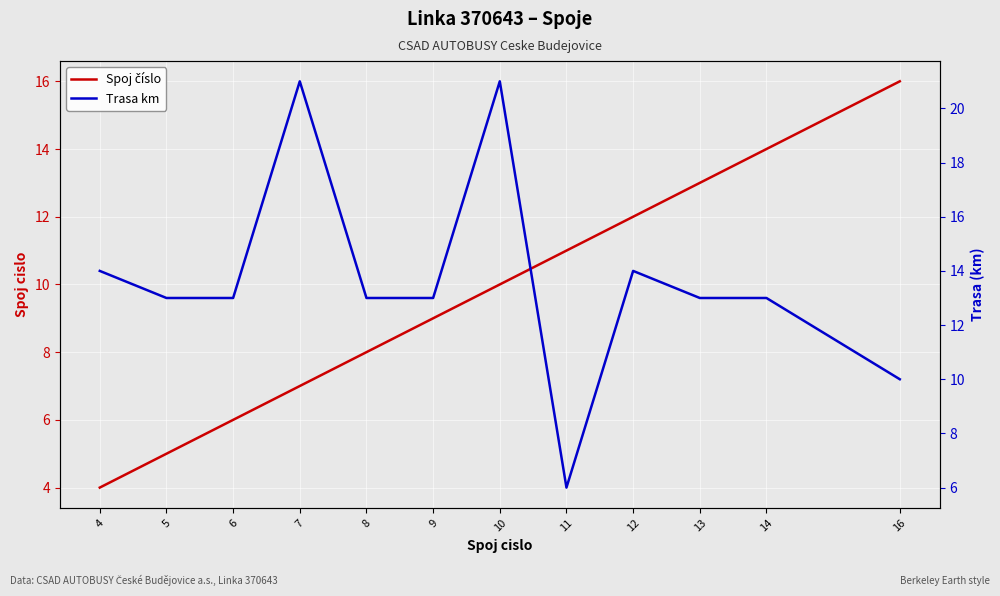

How many lines are shown in the chart?

2